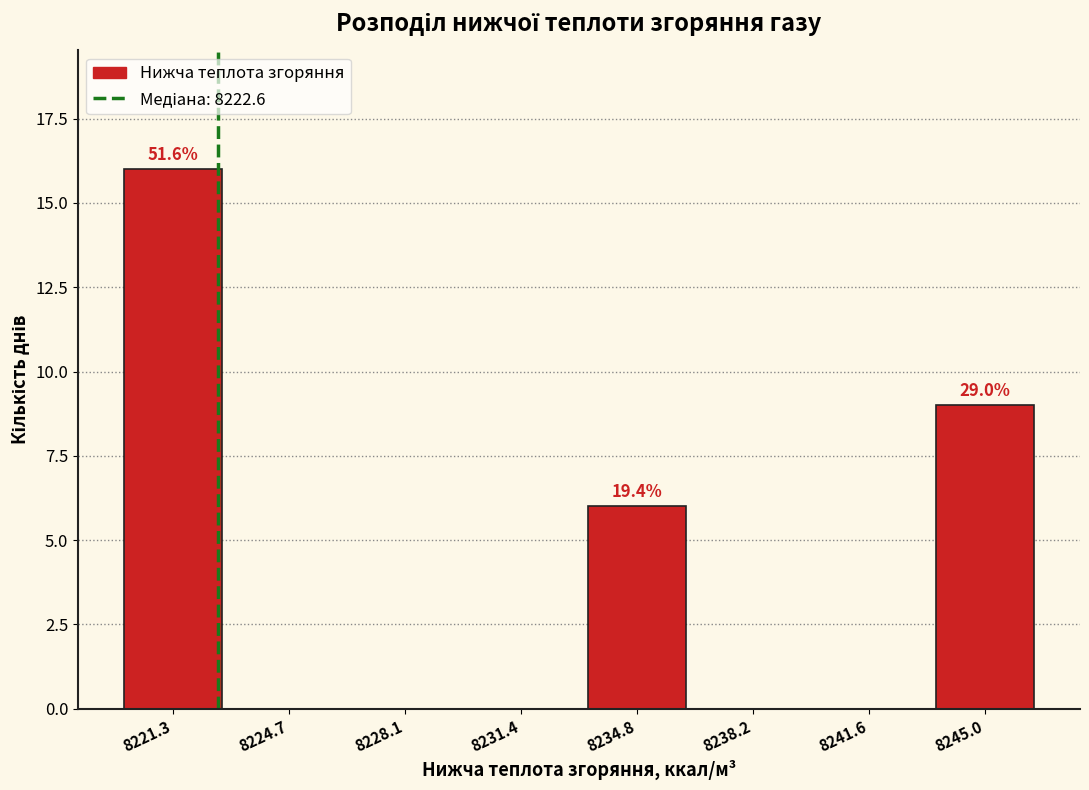

Over which range of the x-axis is the bar tallest?

8219.5 to 8223.0